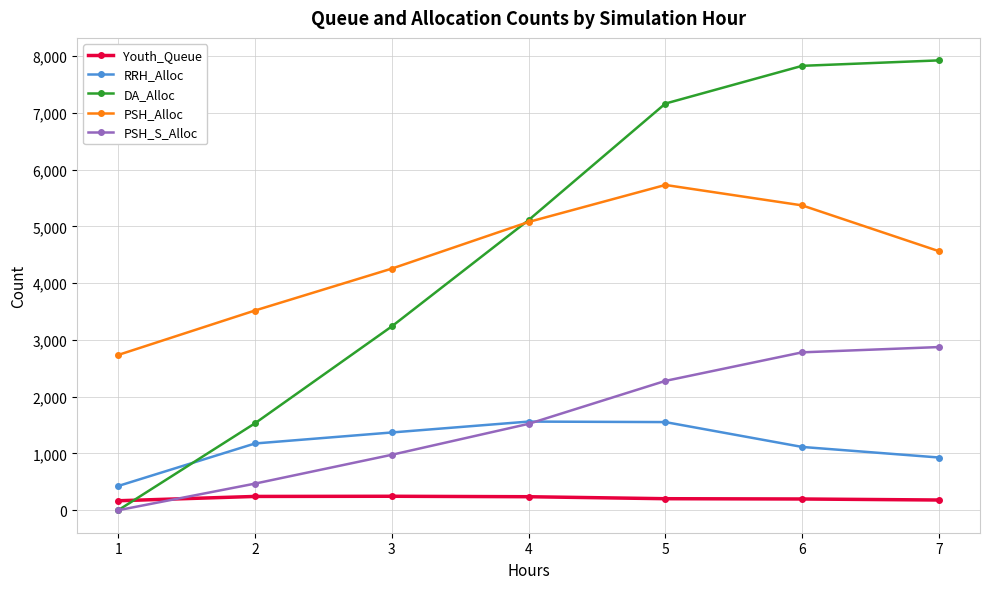

Does the chart display data point markers on the line(s)?

Yes